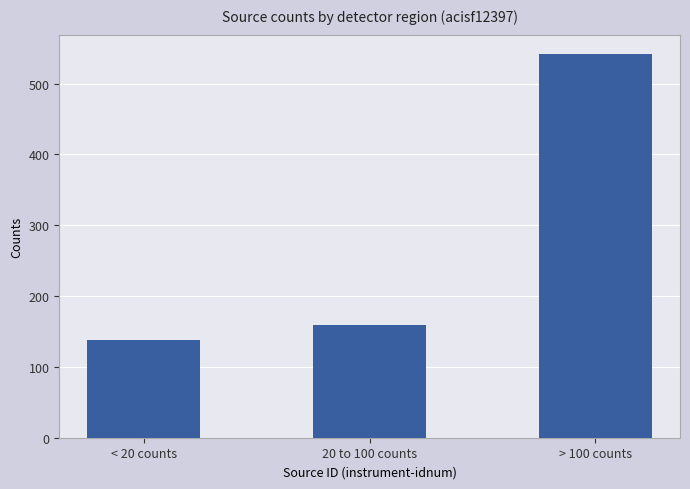

What is the average value?

279.4